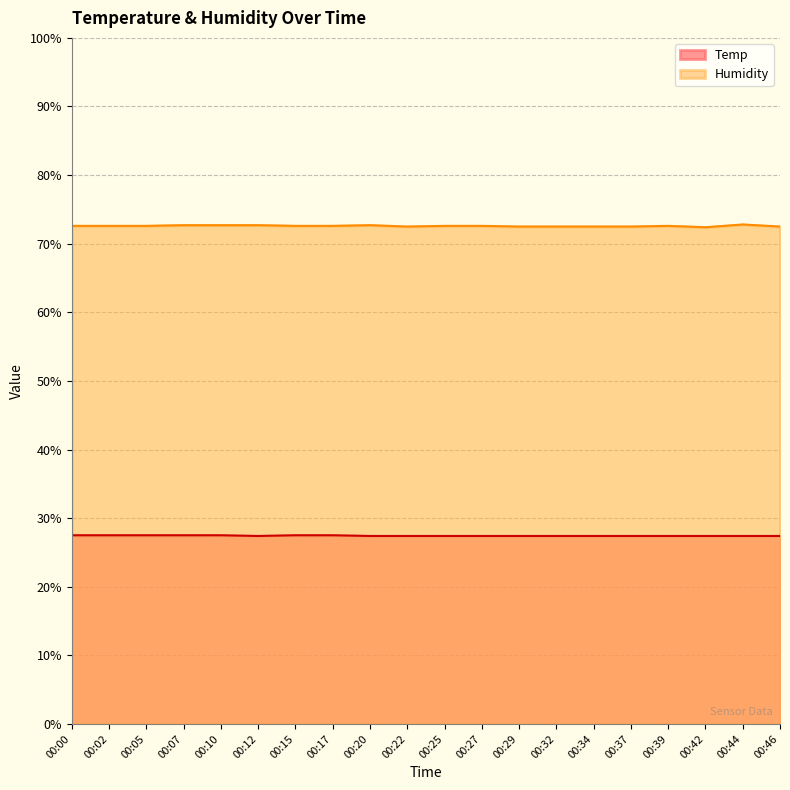

How many lines are shown in the chart?

2